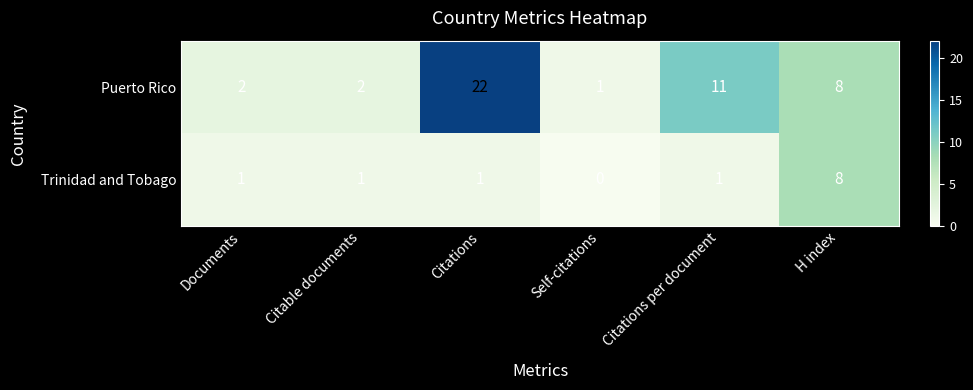

The Puerto Rico series shows 8 at H index. True or false?

True